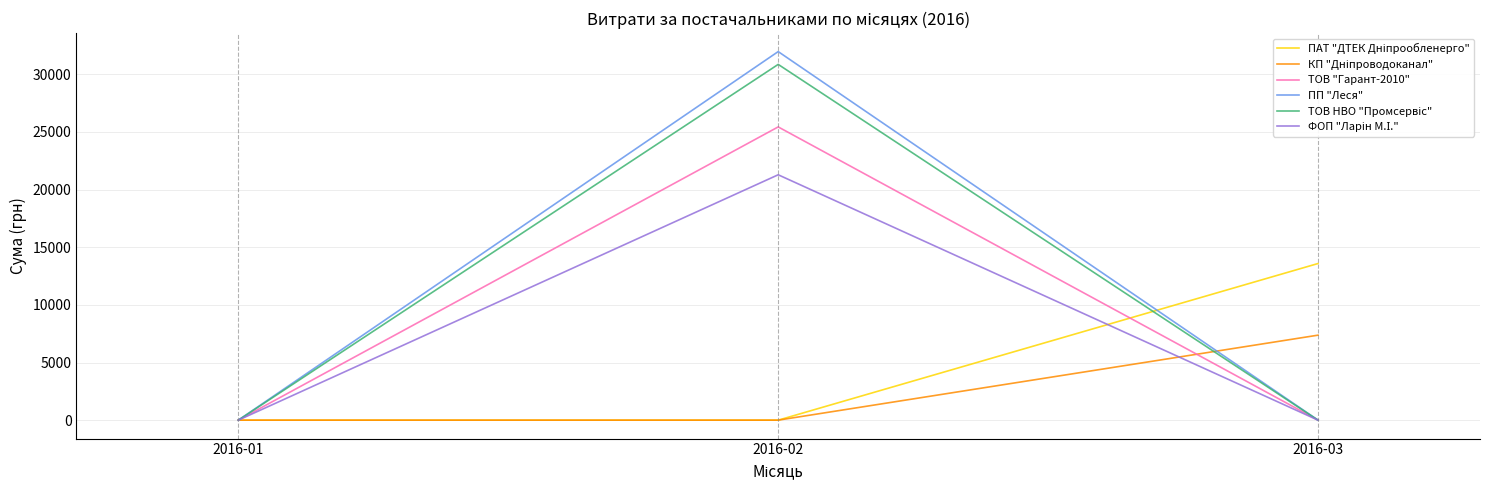

The value of ТОВ "Гарант-2010" at 2016-03 is 16935.0. True or false?

False